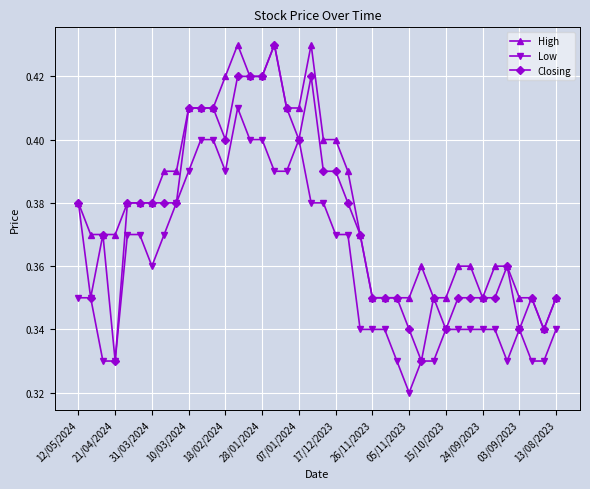

Which series has the largest range (max minus min)?

Closing